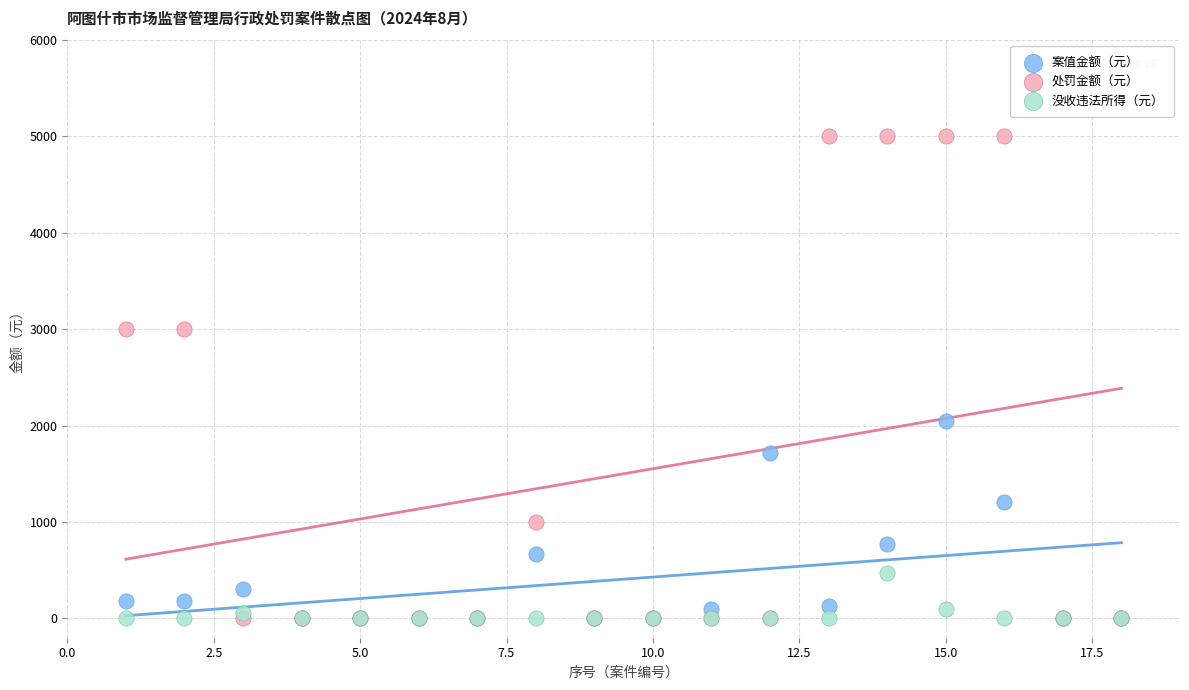

What are all the series names shown in the legend?

案值金额（元）, 处罚金额（元）, 没收违法所得（元）